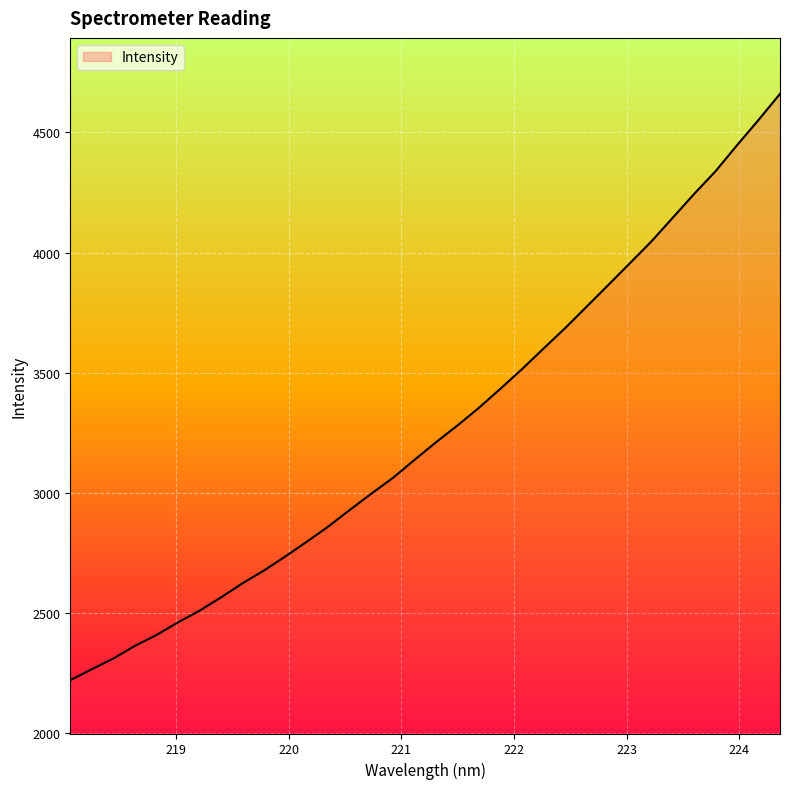

What is the greatest value displayed?

4660.7